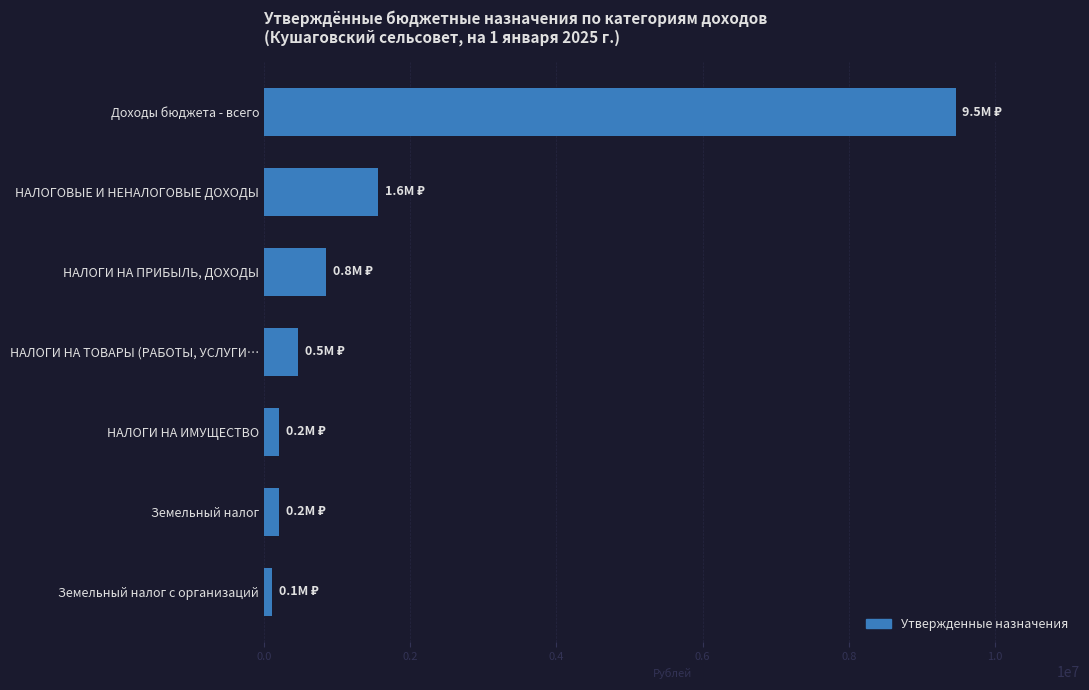

What is the sum of the values at НАЛОГОВЫЕ И НЕНАЛОГОВЫЕ ДОХОДЫ and НАЛОГИ НА ТОВАРЫ (РАБОТЫ, УСЛУГИ…?

2023300